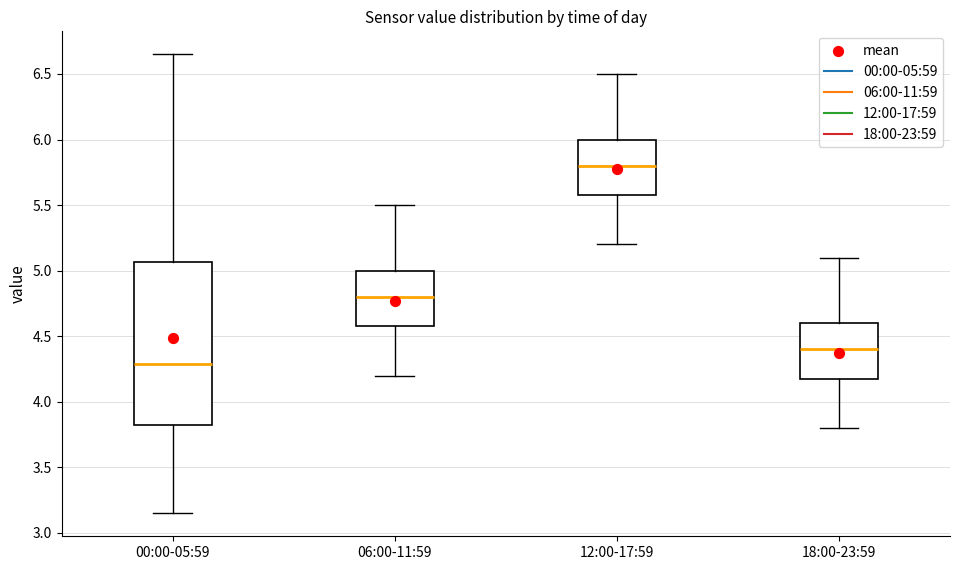

Which box's median line is the highest?

12:00-17:59